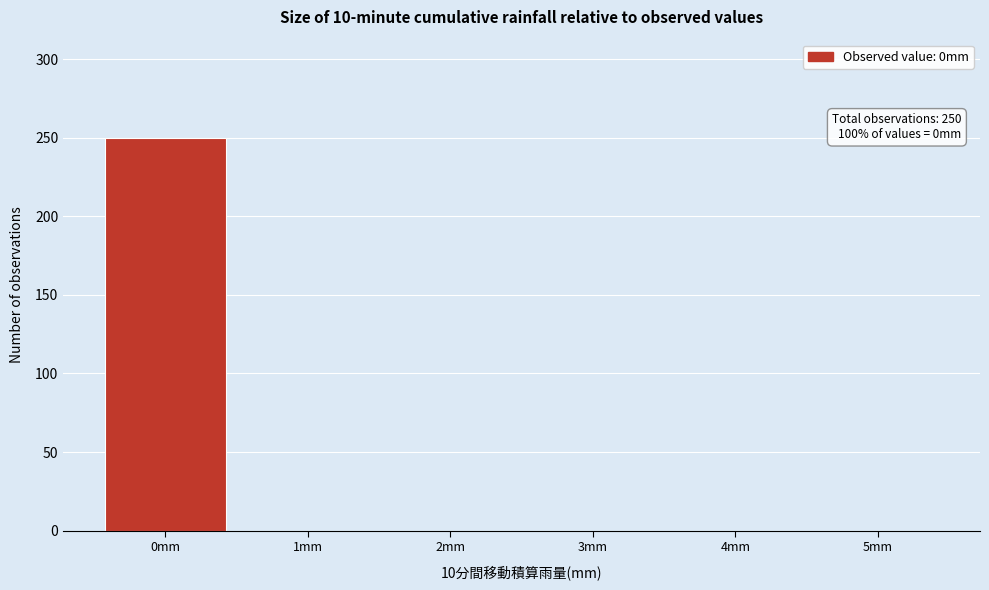

Which range on the x-axis has the tallest bar?

-0.5 to 0.5